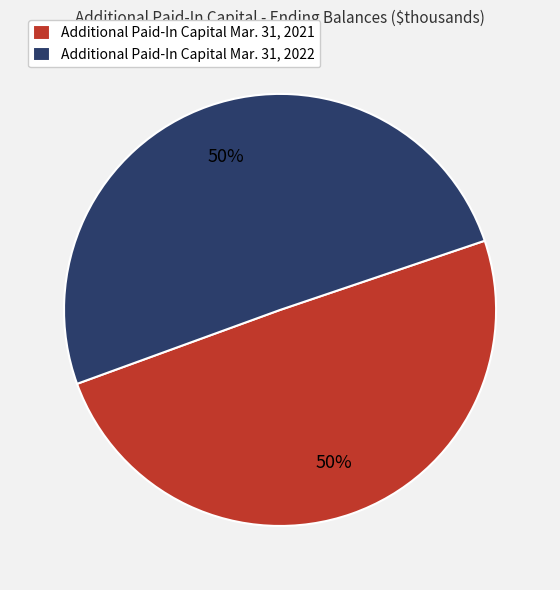

The Additional Paid-In Capital Mar. 31, 2022 slice represents 43% of the pie. True or false?

False